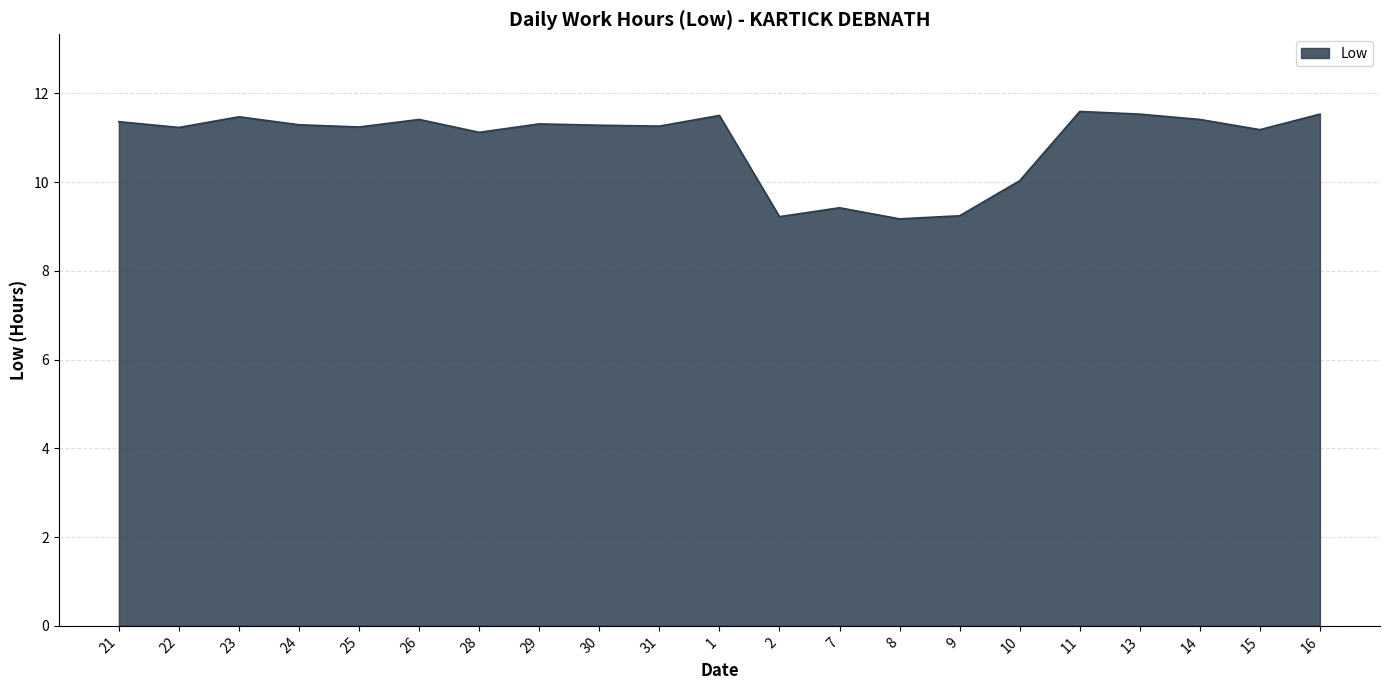

What is the change in value from 29 to 13?

+0.2